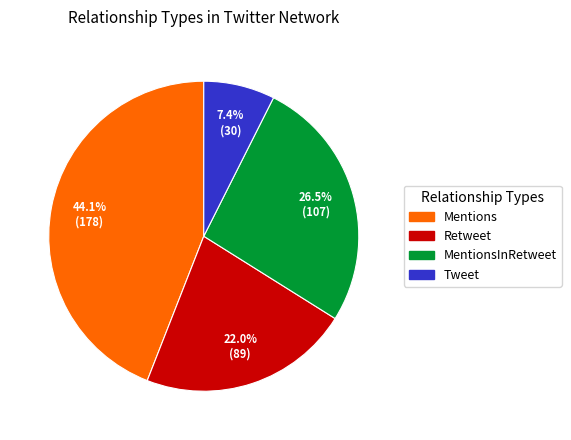

Does any single category account for the majority?

No